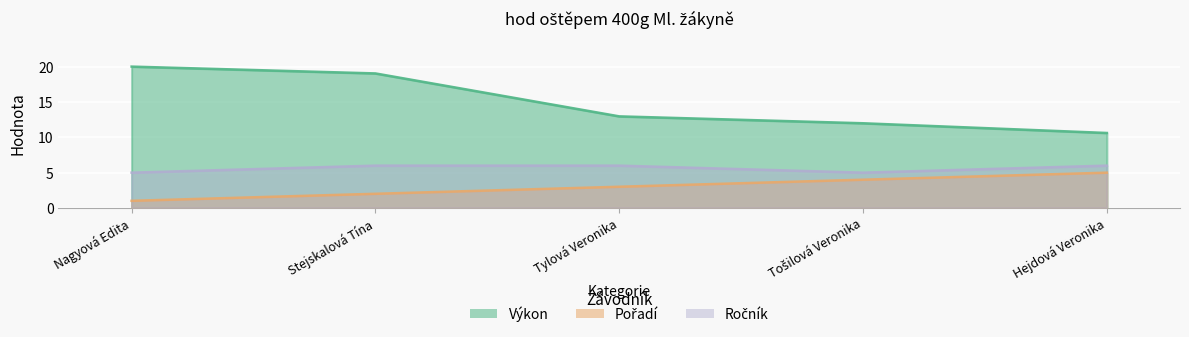

In Ročník, how many points are lower than both neighbors (excluding endpoints)?

1